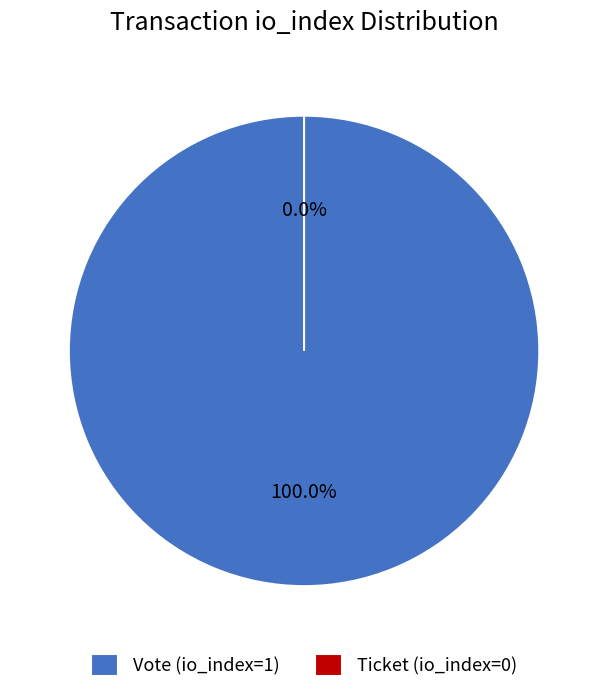

True or false: Ticket (io_index=0) accounts for 0% of the total.

True